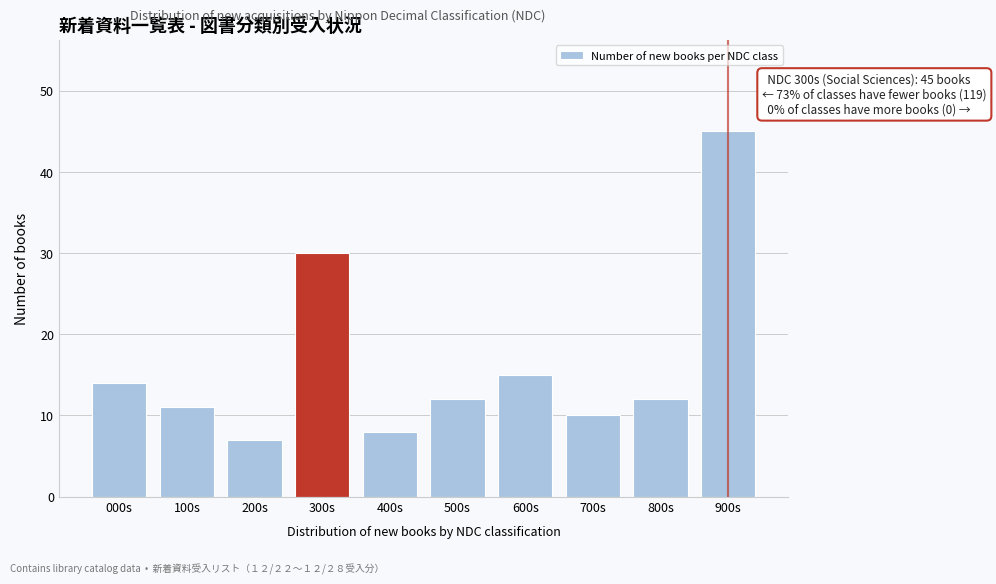

Reading left to right, transcribe all the data shown in this chart.

000s=14	100s=11	200s=7	300s=30	400s=8	500s=12	600s=15	700s=10	800s=12	900s=45